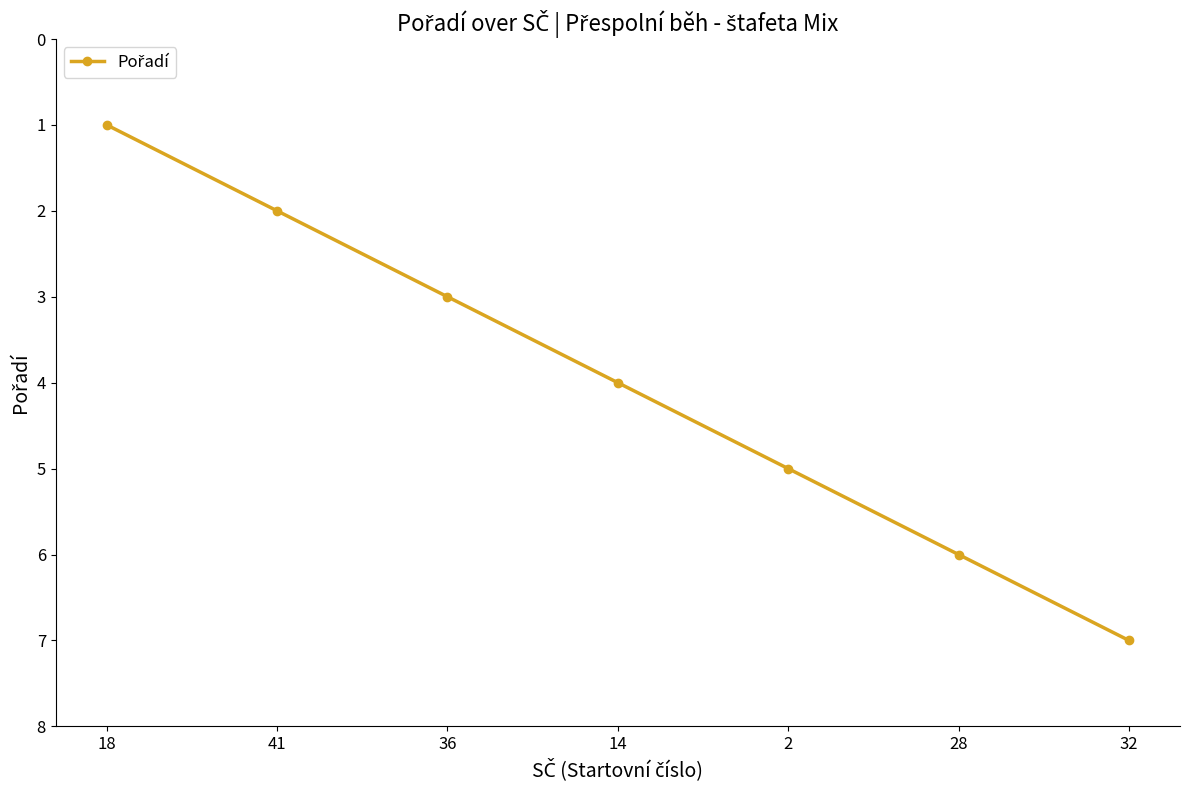

Which category has the highest value across all series?

32